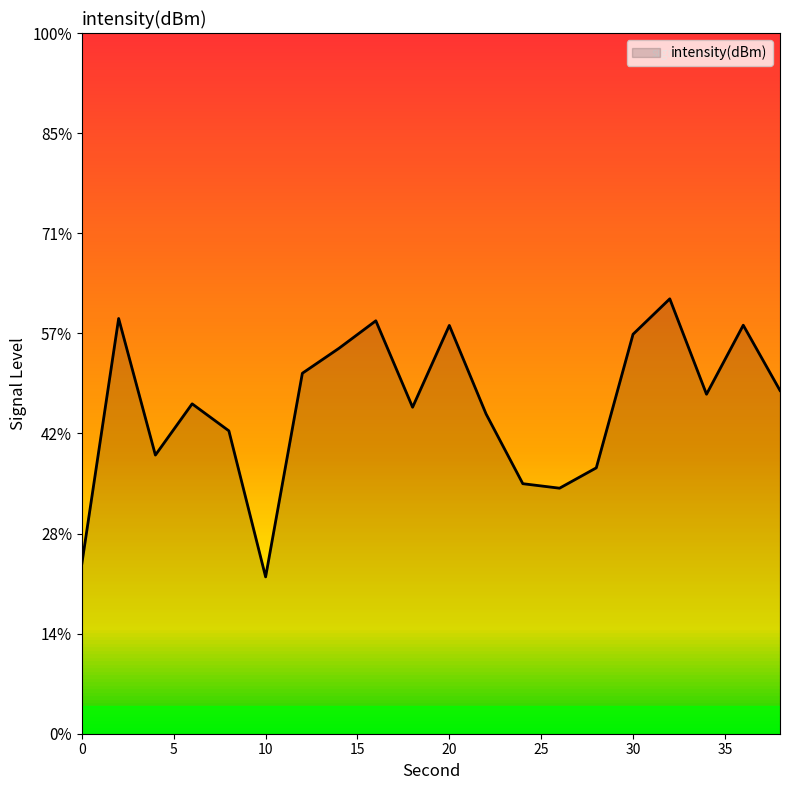

How many lines are shown in the chart?

1